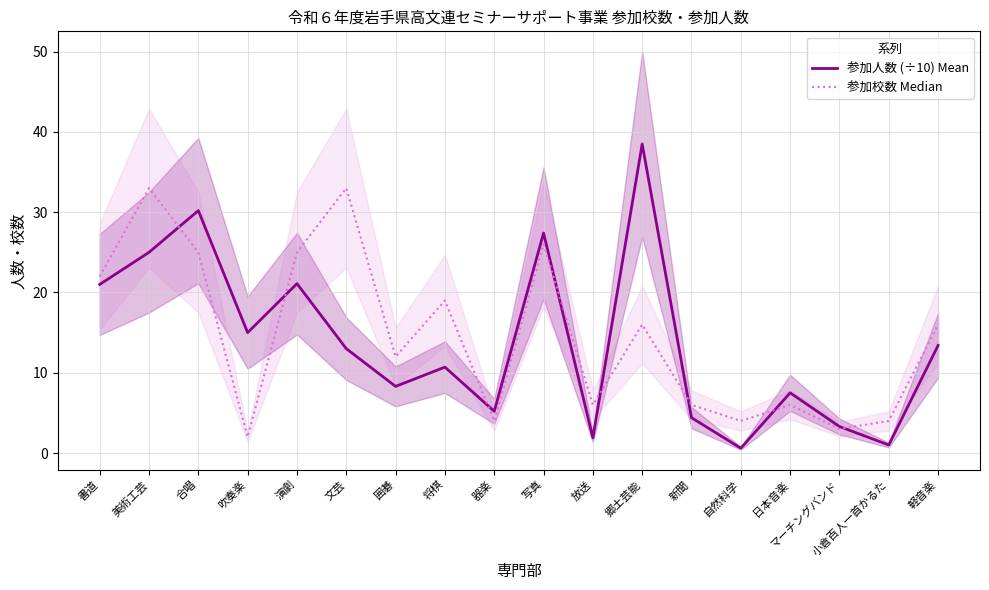

Is this an area chart (filled region under the line)?

No